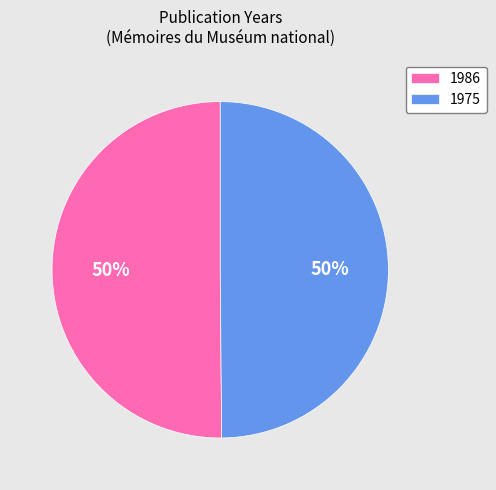

The 1986 slice represents 36% of the pie. True or false?

False